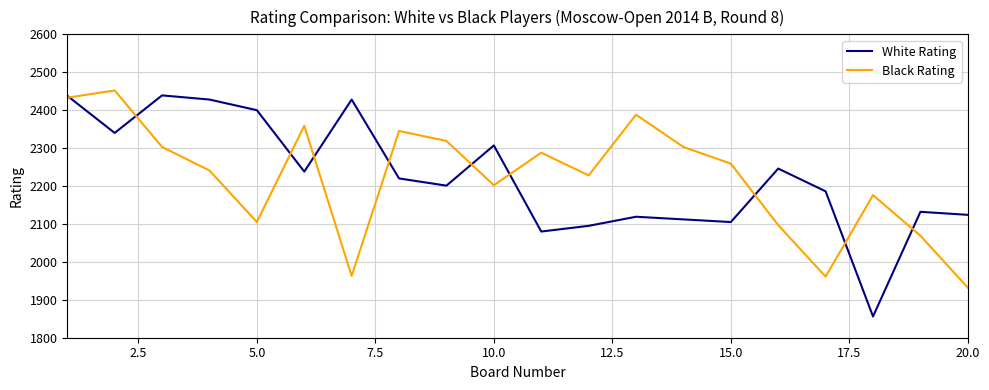

What is the smallest value displayed?

1856